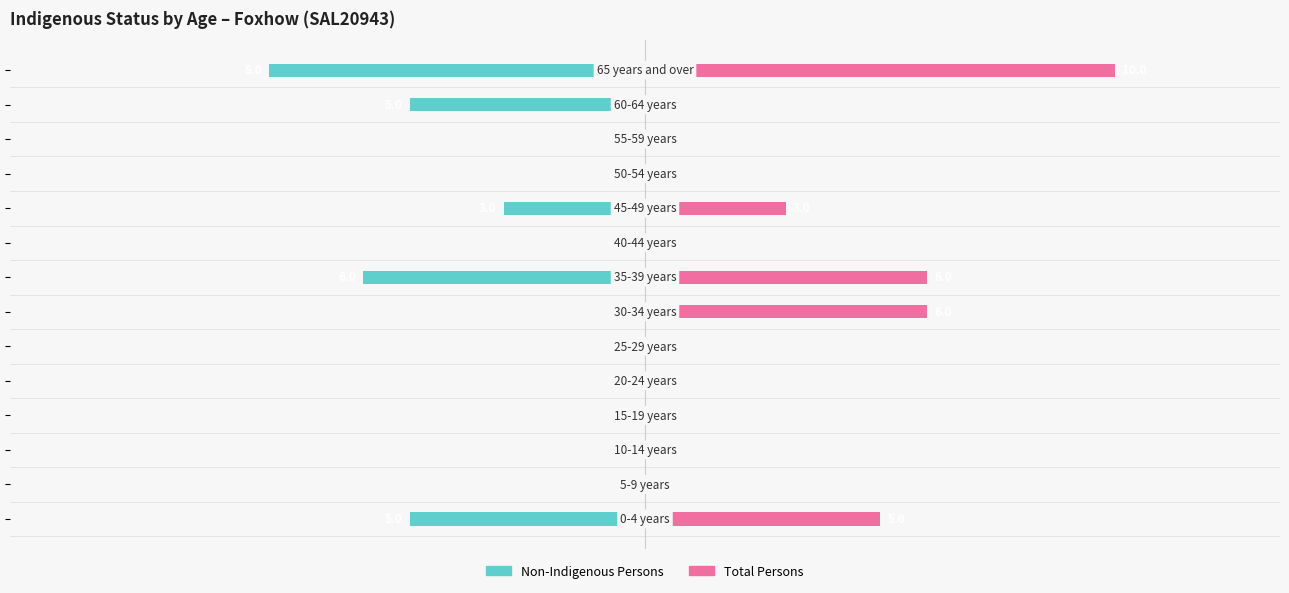

Rank the series by their average value, from lowest to highest.

Non-Indigenous Persons, Total Persons